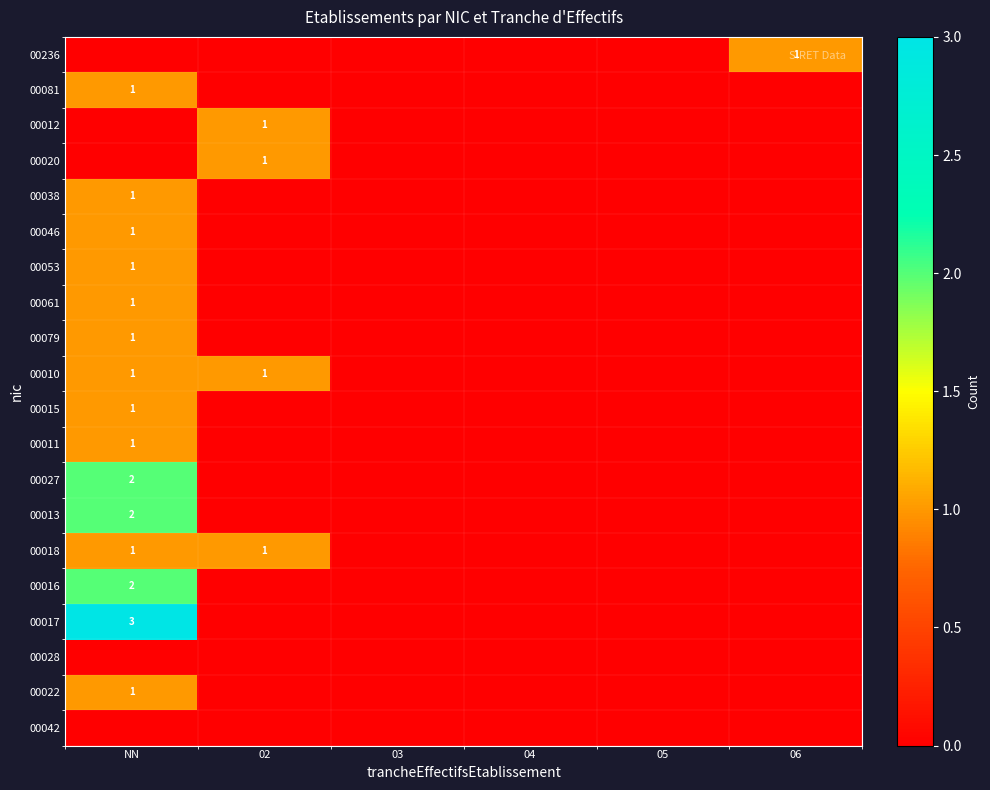

Which series has the largest range (max minus min)?

00017